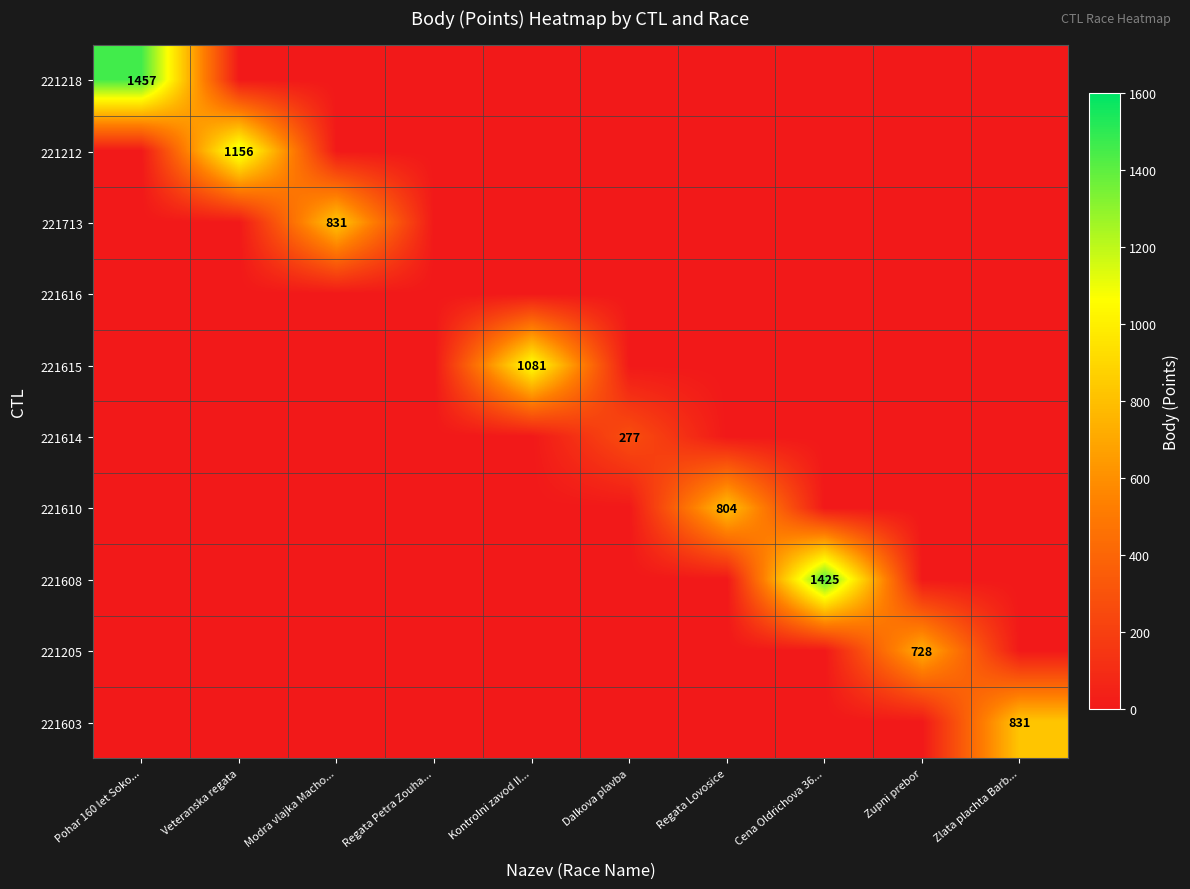

The value of 221610 at Kontrolni zavod II... is -245. True or false?

False